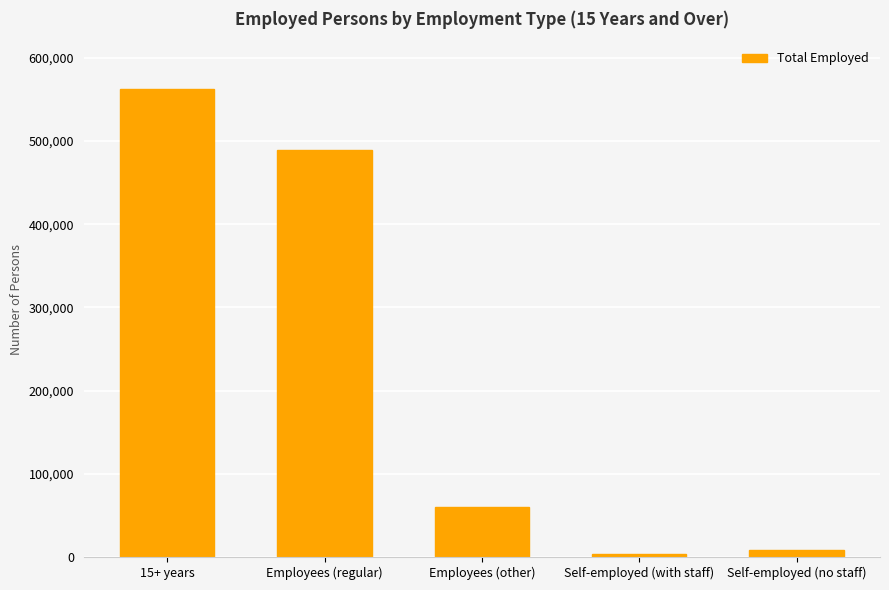

List the labels in order of value, largest first.

15+ years, Employees (regular), Employees (other), Self-employed (no staff), Self-employed (with staff)